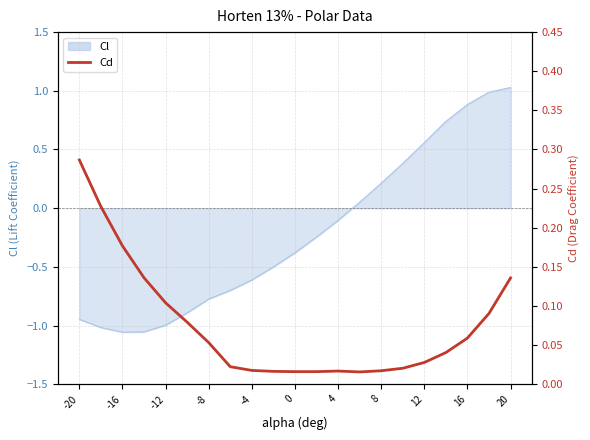

What is the sum of all values?

1.6